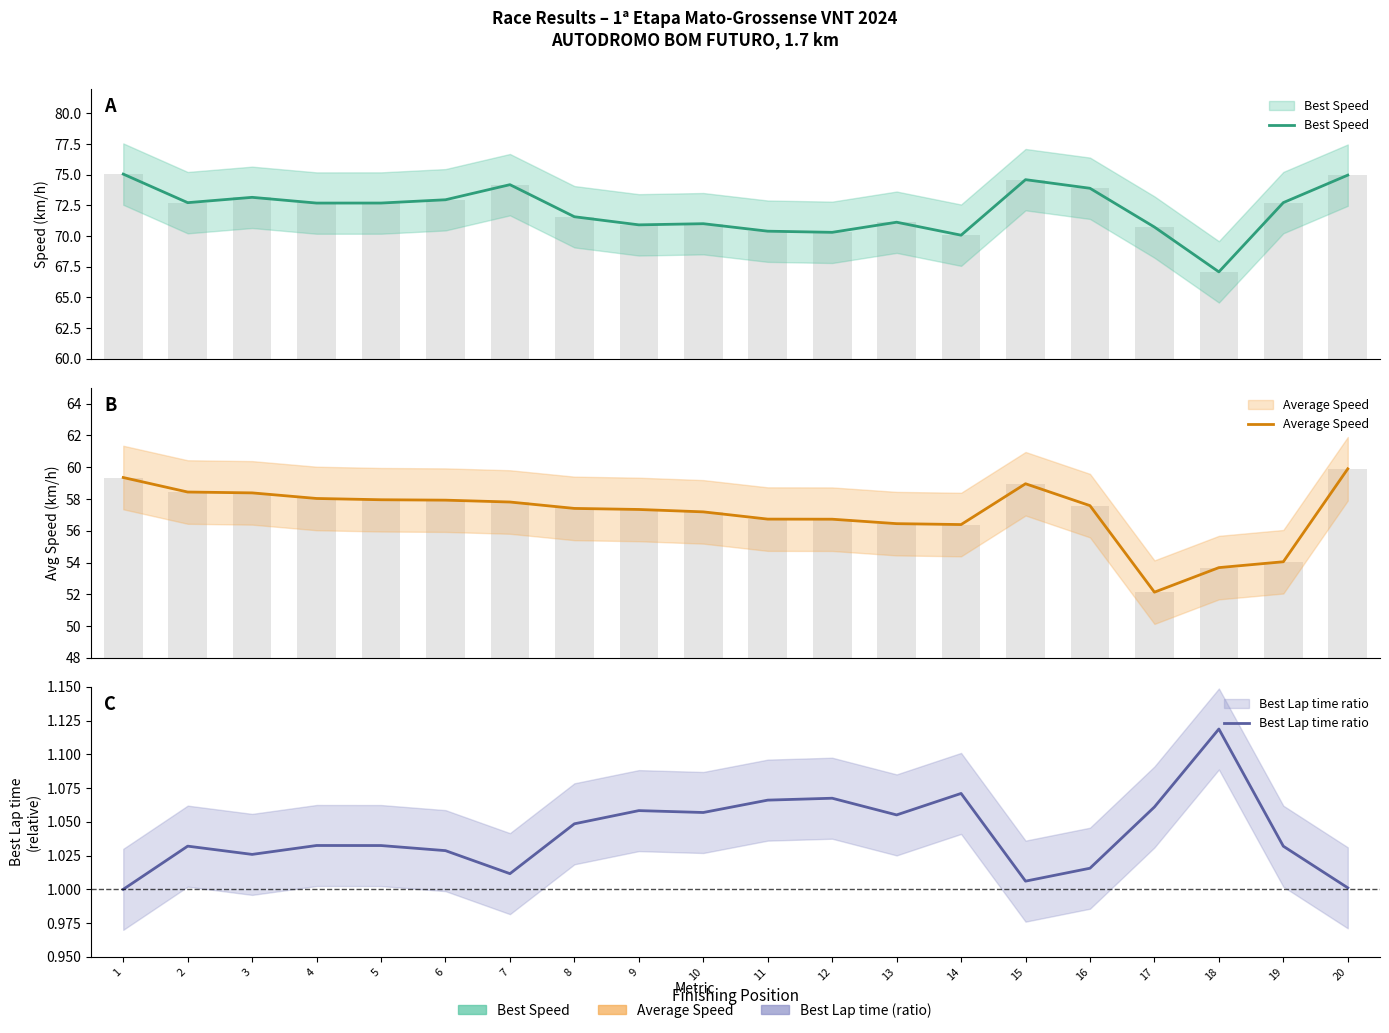

How many values in the Average Speed series exceed 57?

13